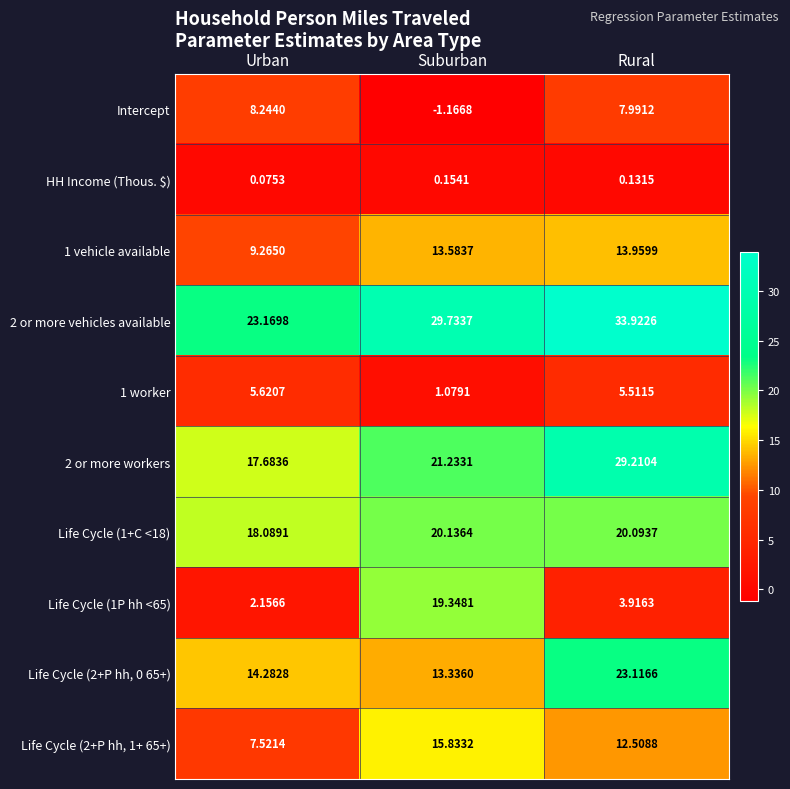

Which category has the lowest value in the Intercept series?

Suburban